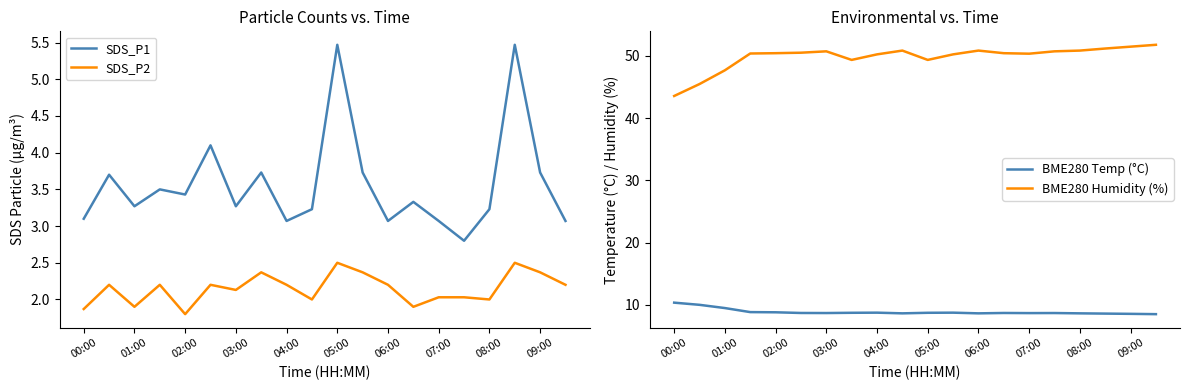

True or false: SDS_P1 and SDS_P2 cross at least once.

False